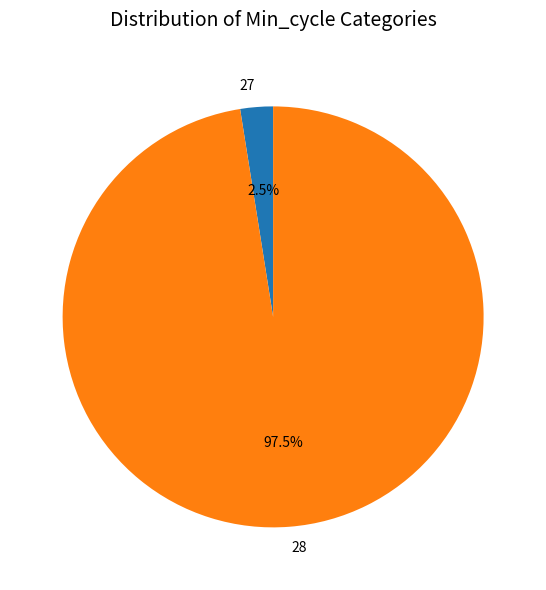

Count the number of slices in the pie.

2